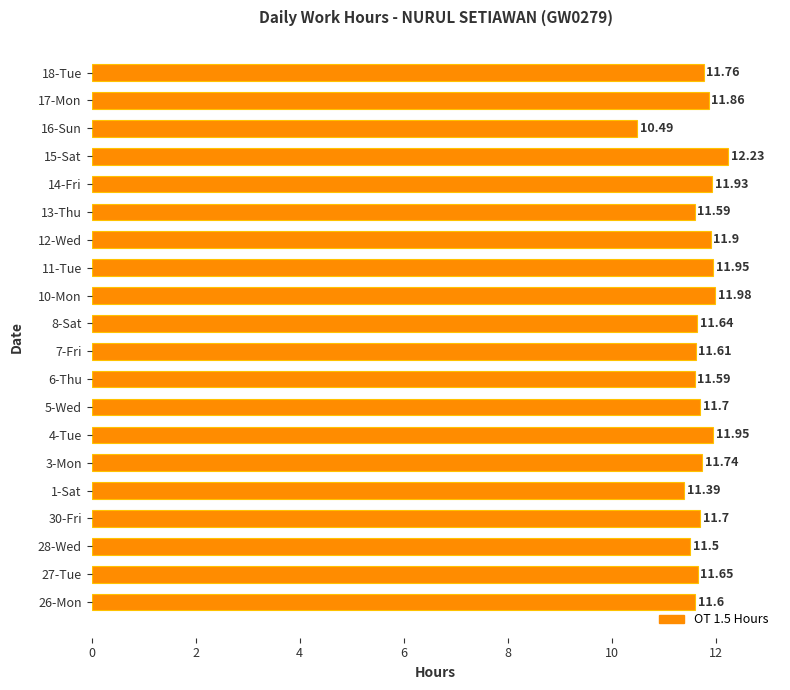

How many values are below 11?

1